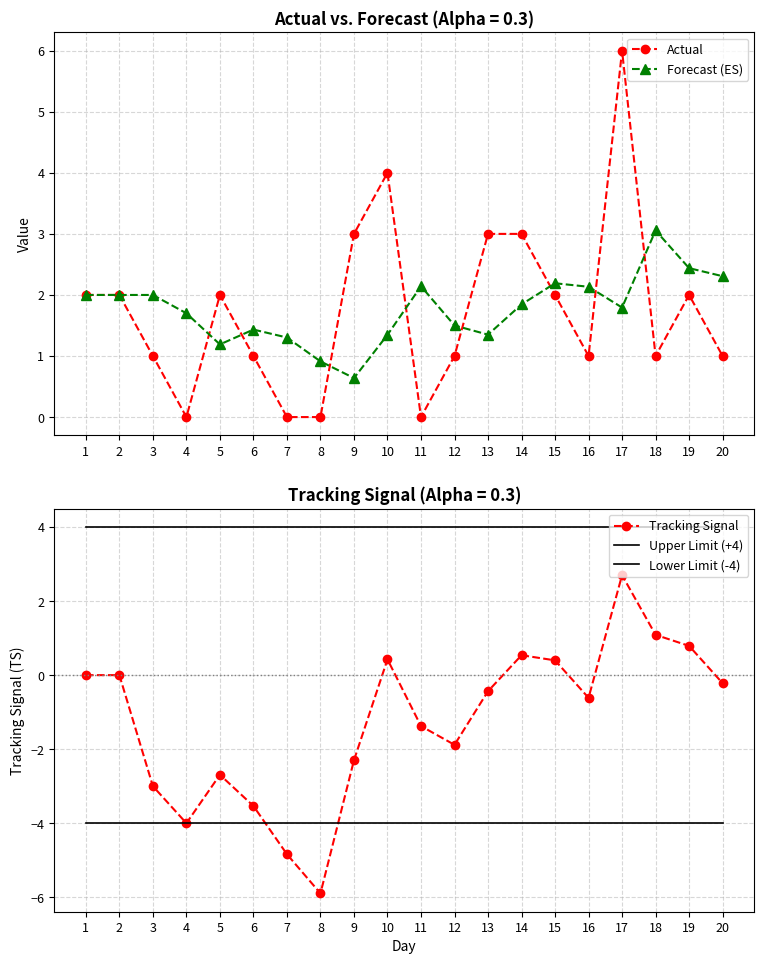

How many Actual values are between 1 and 3?

14